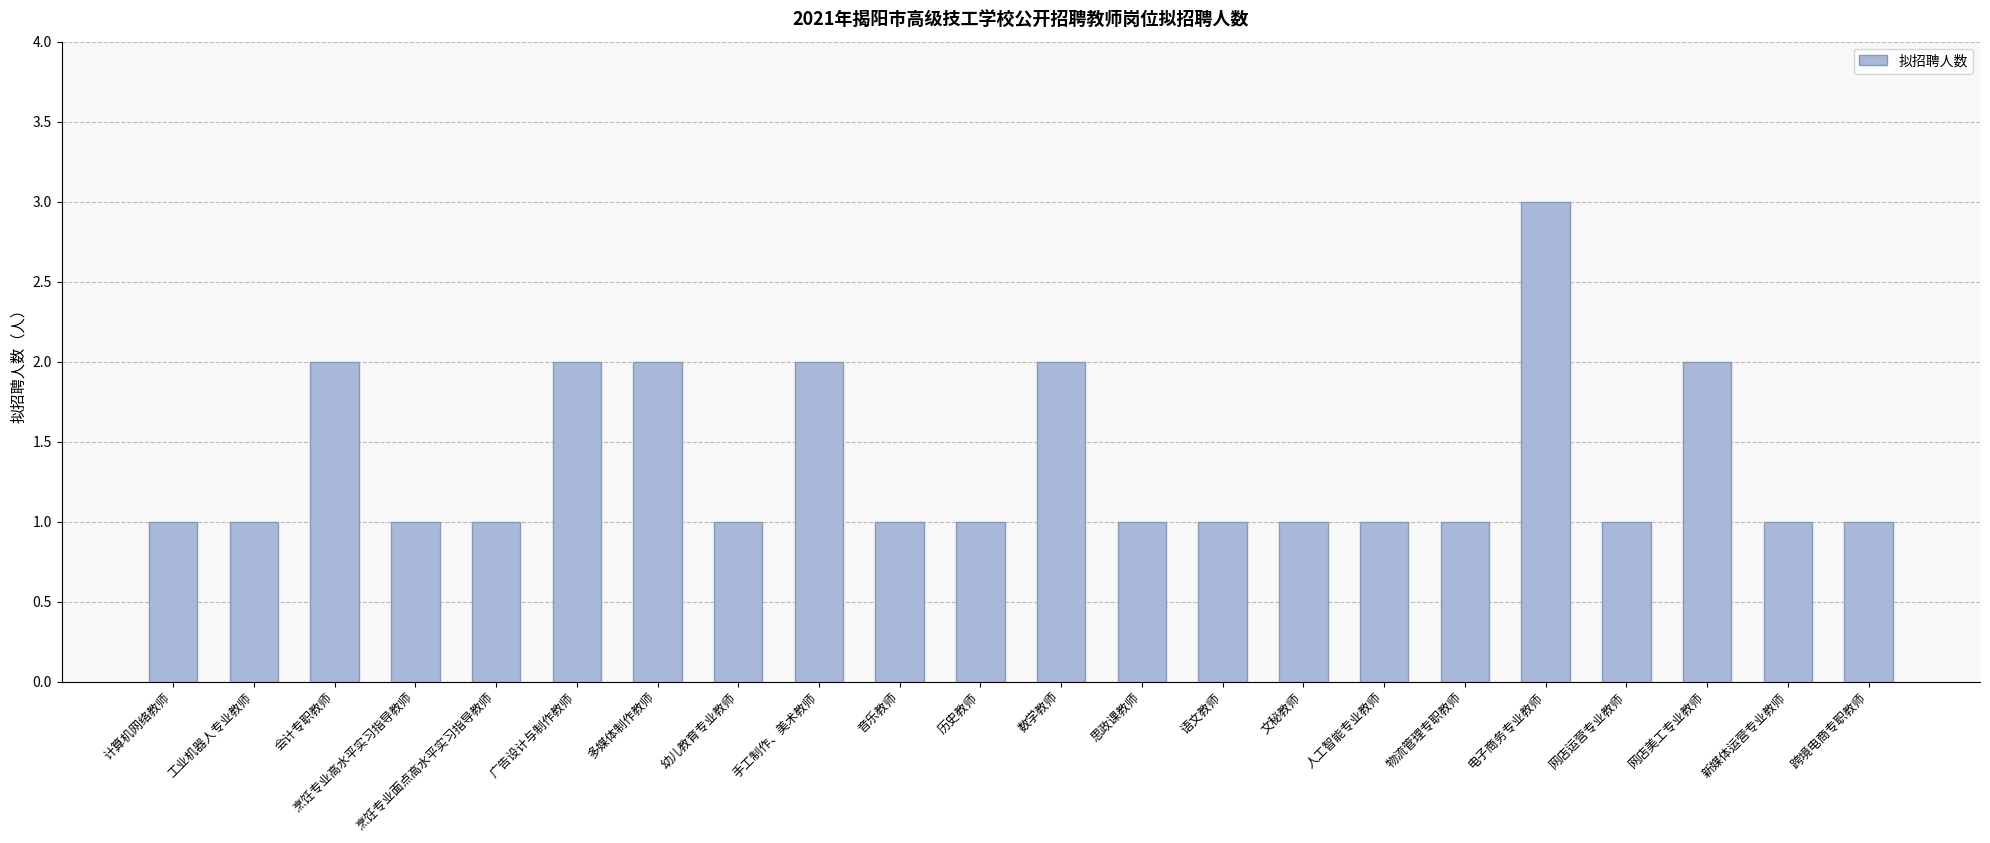

Which has a higher value, 烹饪专业高水平实习指导教师 or 手工制作、美术教师?

手工制作、美术教师